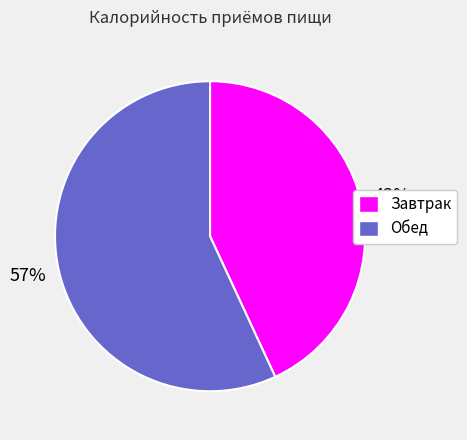

To the nearest percent, what portion does Обед represent?

57%